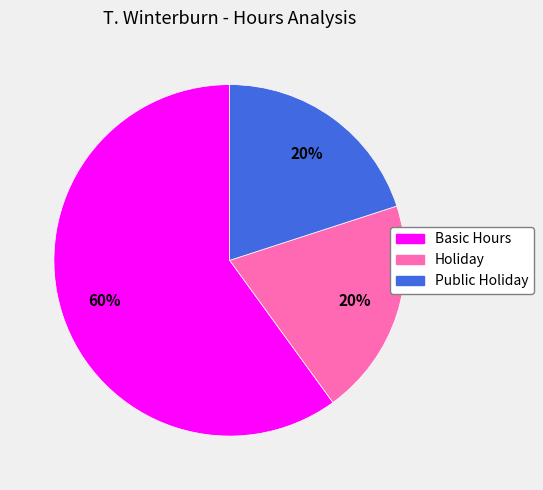

Is there any slice that represents more than half of the pie?

Yes